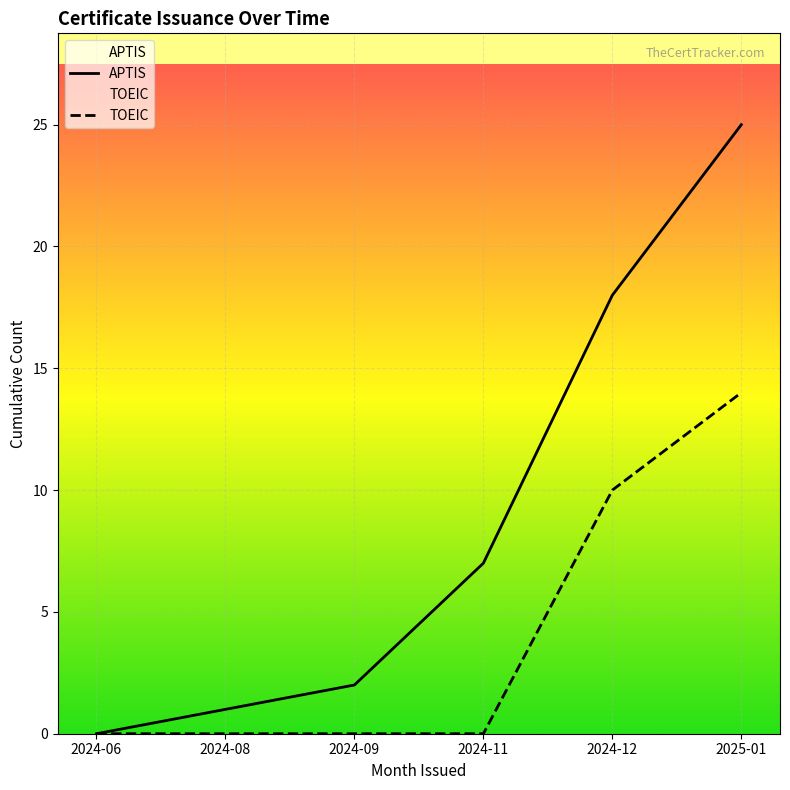

At how many categories does at least one series exceed 8?

2